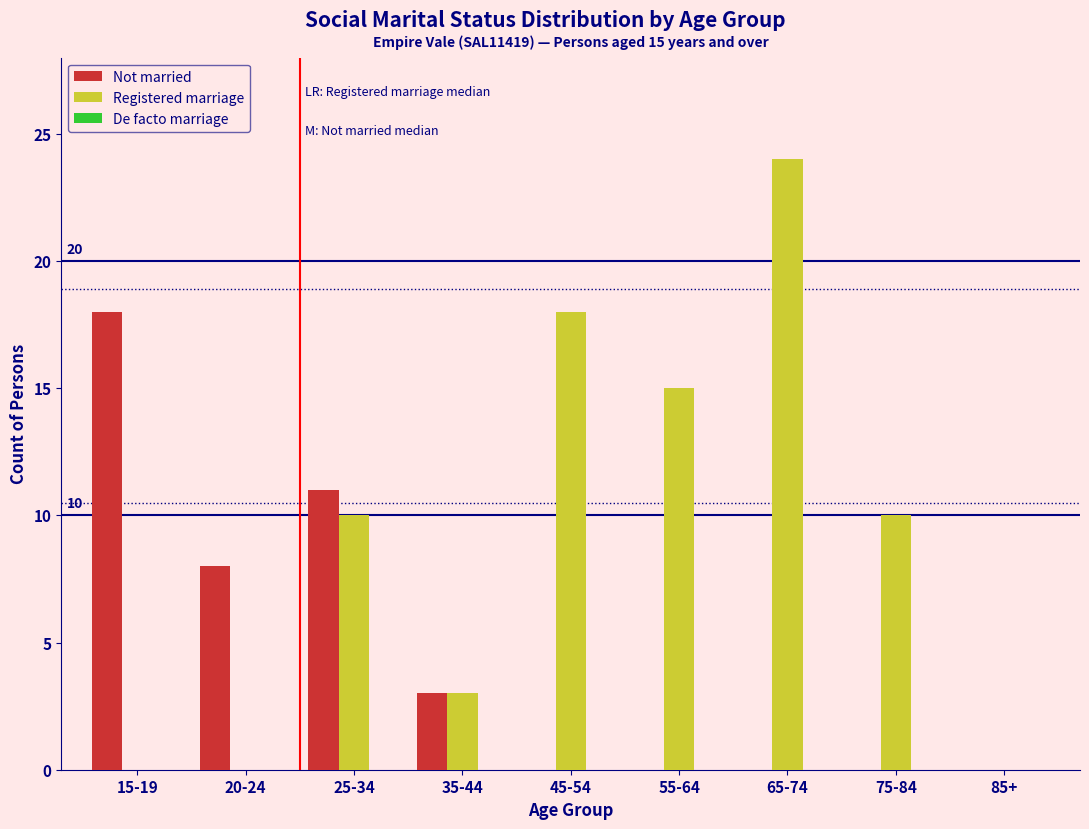

Is it true that Not married equals 0 at 85+?

True